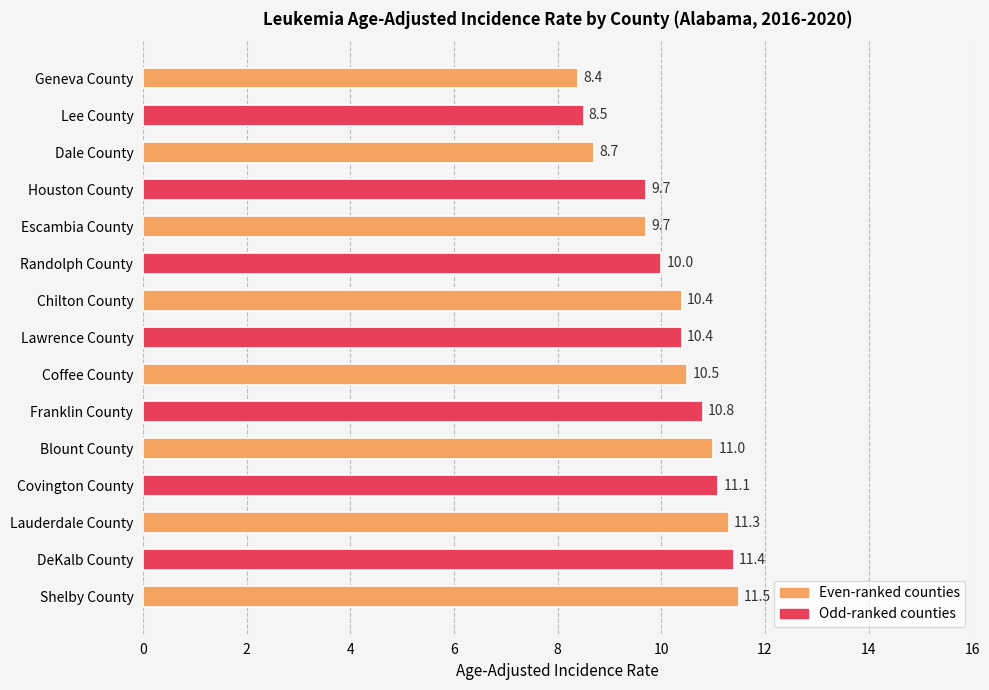

Reading top to bottom, what are all the values shown in this chart?

8.4	8.5	8.7	9.7	9.7	10.0	10.4	10.4	10.5	10.8	11.0	11.1	11.3	11.4	11.5